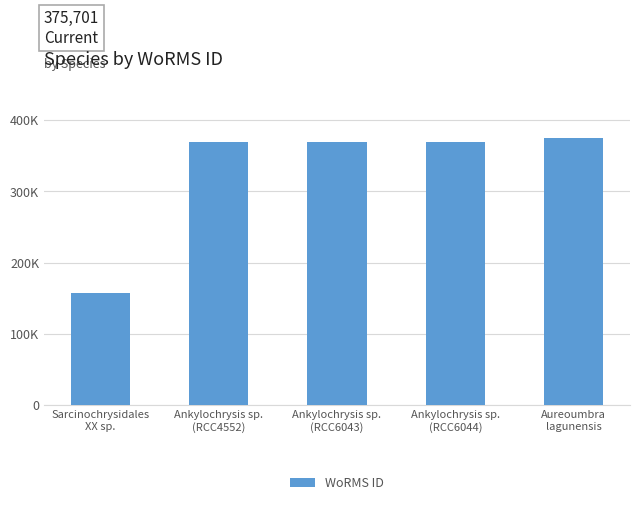

What position from the left is Aureoumbra
lagunensis?

5